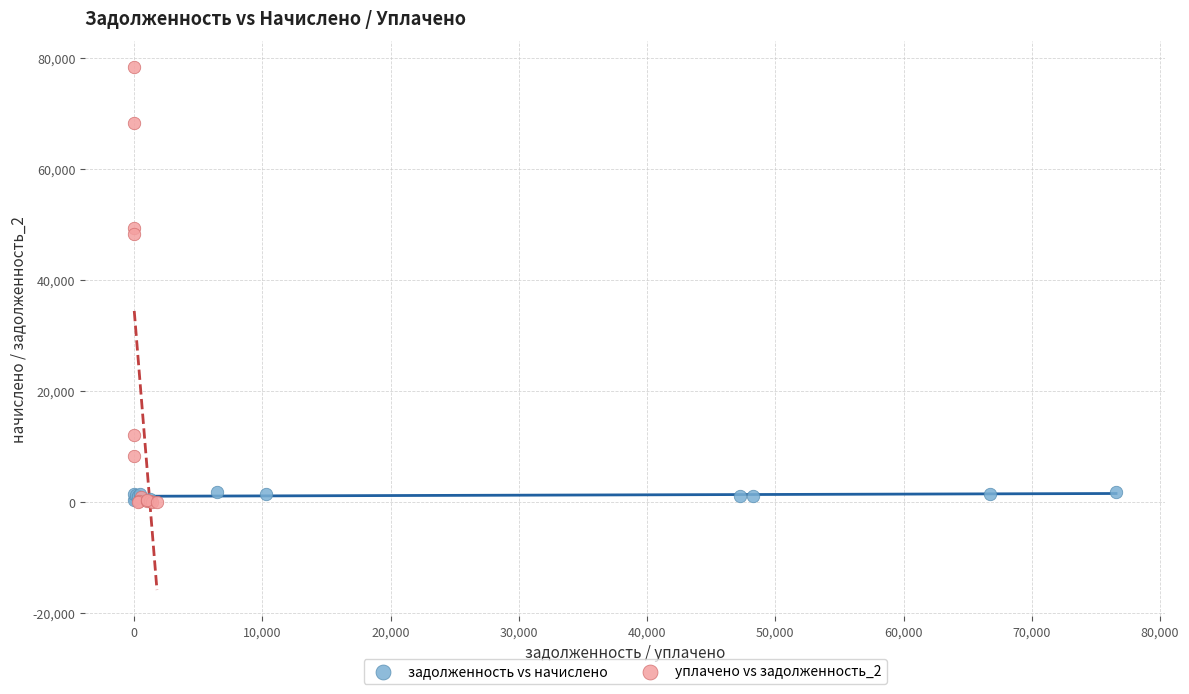

Which series has the largest Y range (max minus min)?

уплачено vs задолженность_2